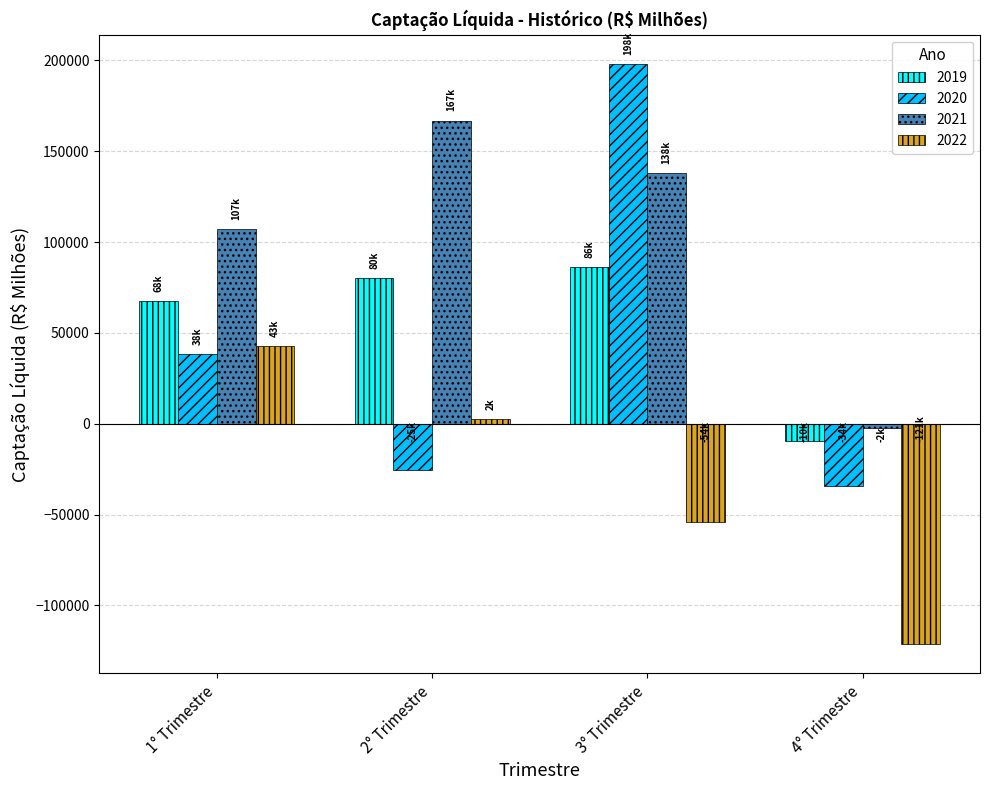

What is the average value of the 2021 series?

102551.4